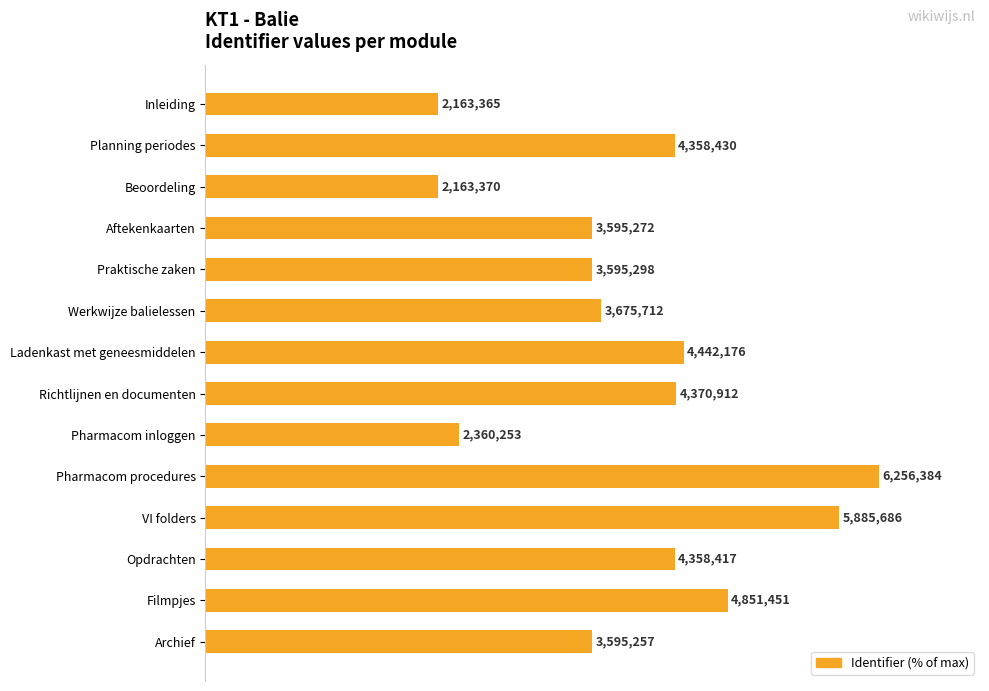

Does the chart contain any negative values?

No